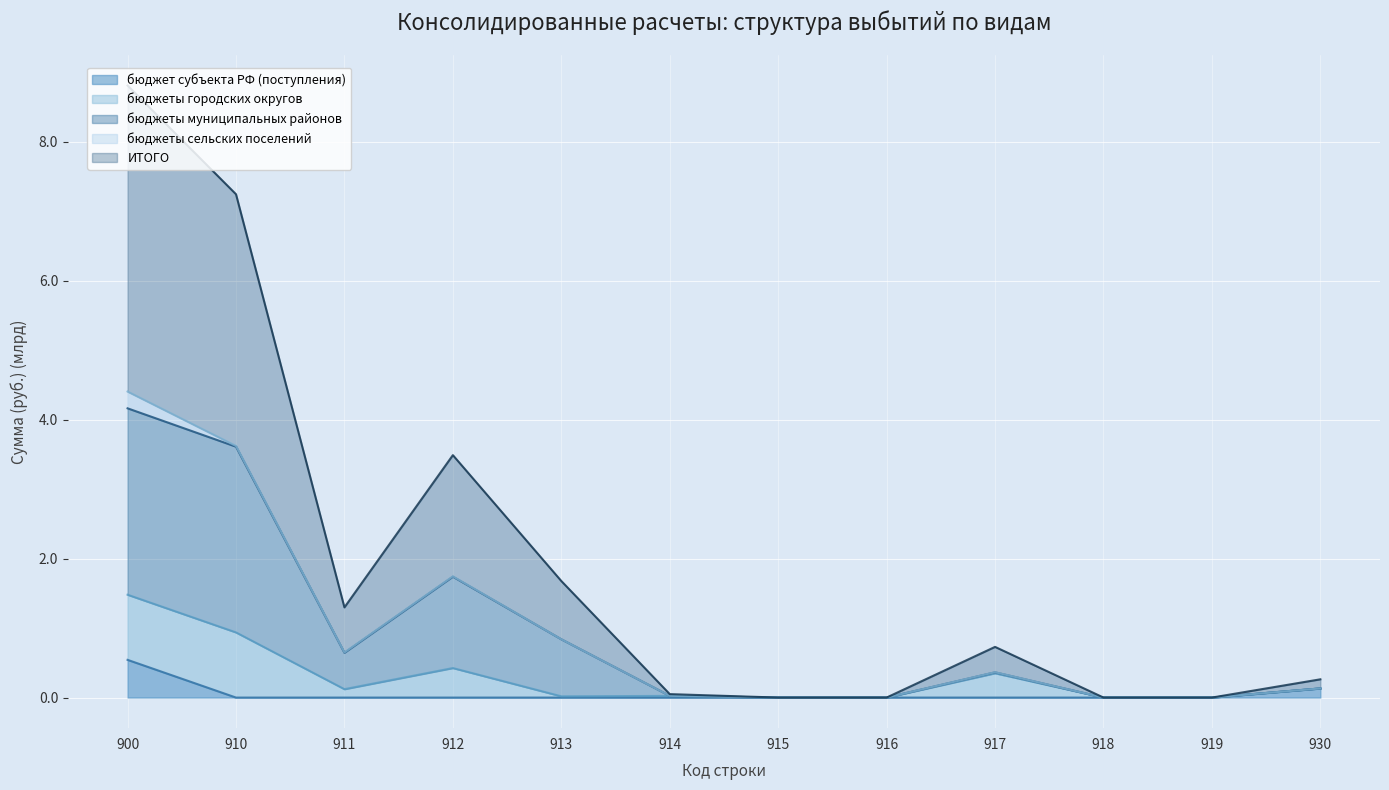

The ИТОГО series shows 2.2 at 912. True or false?

False